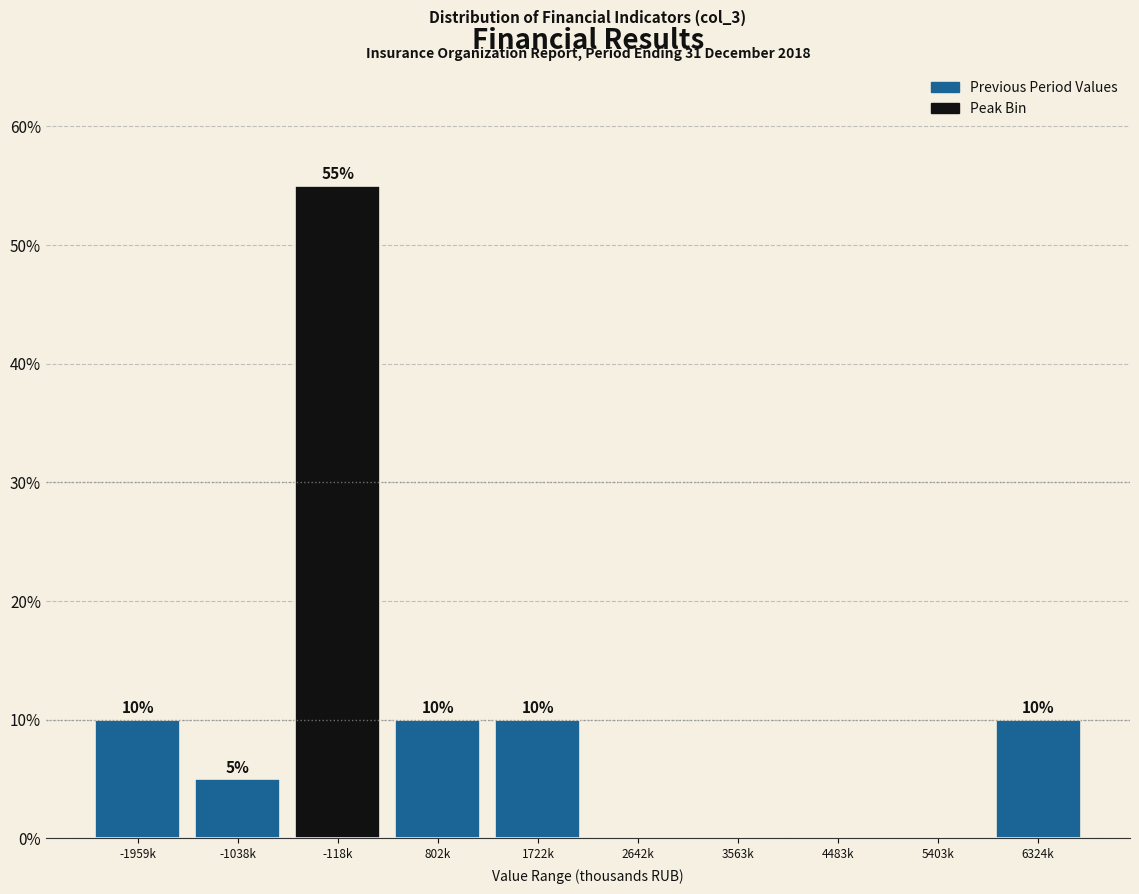

Reading right to left, transcribe all the data shown in this chart.

6324k=10.0	5403k=0.0	4483k=0.0	3563k=0.0	2642k=0.0	1722k=10.0	802k=10.0	-118k=55.0	-1038k=5.0	-1959k=10.0